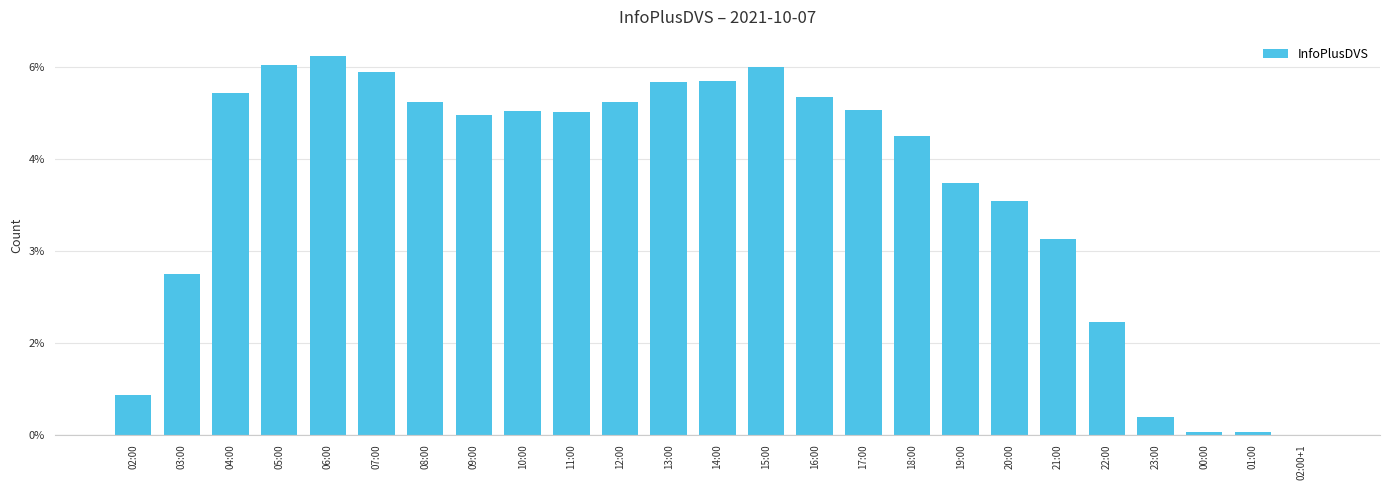

Reading left to right, transcribe all the data shown in this chart.

02:00=0.0	03:00=0.0	04:00=0.1	05:00=0.1	06:00=0.1	07:00=0.1	08:00=0.1	09:00=0.1	10:00=0.1	11:00=0.1	12:00=0.1	13:00=0.1	14:00=0.1	15:00=0.1	16:00=0.1	17:00=0.1	18:00=0.0	19:00=0.0	20:00=0.0	21:00=0.0	22:00=0.0	23:00=0.0	00:00=0.0	01:00=0.0	02:00+1=0.0